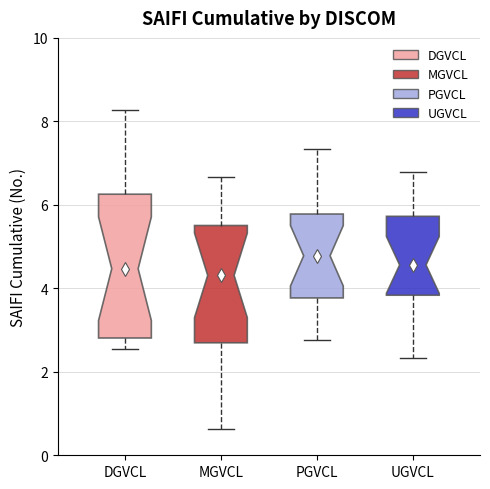

Reading left to right, transcribe this box plot: for each box, give where its median line is, the range the box spans, and where its two whiskers end, as read against the y-axis. The values are not printed on the chart, so give them approximately, as read against the axis.

DGVCL: median 4.4, box 2.8 to 6.2, whiskers 2.6 to 8.2
MGVCL: median 4.4, box 2.6 to 5.6, whiskers 0.6 to 6.6
PGVCL: median 4.8, box 3.8 to 5.8, whiskers 2.8 to 7.4
UGVCL: median 4.6, box 3.8 to 5.8, whiskers 2.4 to 6.8